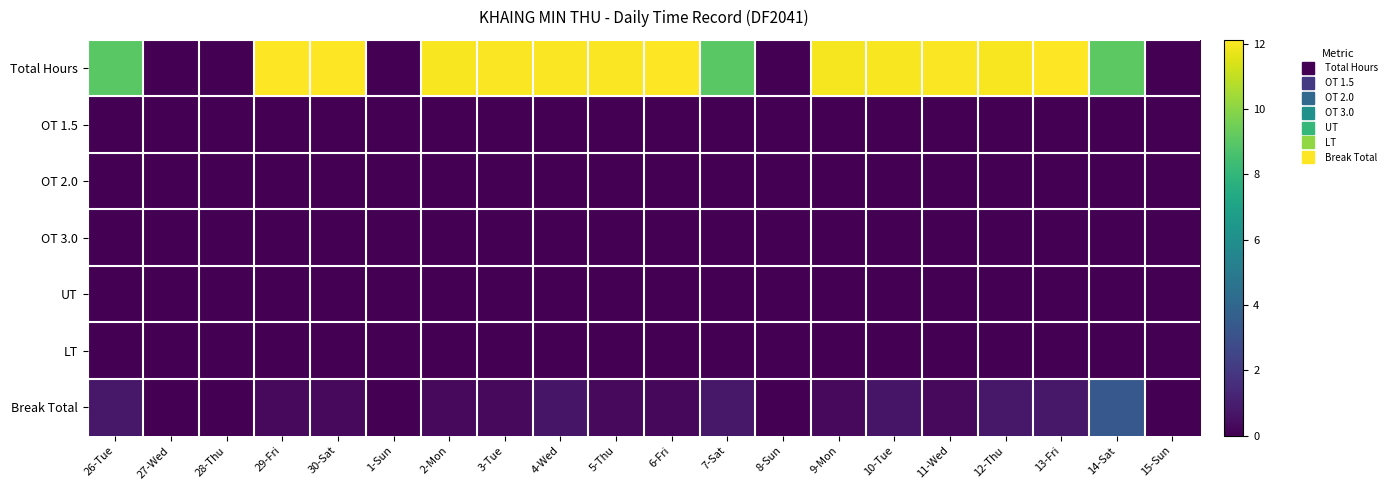

Reading right to left, what are all the values shown in this chart?

Total Hours: 15-Sun=0.0	14-Sat=9.1	13-Fri=12.1	12-Thu=12.0	11-Wed=12.0	10-Tue=12.0	9-Mon=12.0	8-Sun=0.0	7-Sat=9.0	6-Fri=12.1	5-Thu=12.1	4-Wed=12.0	3-Tue=12.1	2-Mon=12.0	1-Sun=0.0	30-Sat=12.1	29-Fri=12.1	28-Thu=0.0	27-Wed=0.0	26-Tue=9.0
OT 1.5: 15-Sun=0.0	14-Sat=0.0	13-Fri=0.0	12-Thu=0.0	11-Wed=0.0	10-Tue=0.0	9-Mon=0.0	8-Sun=0.0	7-Sat=0.0	6-Fri=0.0	5-Thu=0.0	4-Wed=0.0	3-Tue=0.0	2-Mon=0.0	1-Sun=0.0	30-Sat=0.0	29-Fri=0.0	28-Thu=0.0	27-Wed=0.0	26-Tue=0.0
OT 2.0: 15-Sun=0.0	14-Sat=0.0	13-Fri=0.0	12-Thu=0.0	11-Wed=0.0	10-Tue=0.0	9-Mon=0.0	8-Sun=0.0	7-Sat=0.0	6-Fri=0.0	5-Thu=0.0	4-Wed=0.0	3-Tue=0.0	2-Mon=0.0	1-Sun=0.0	30-Sat=0.0	29-Fri=0.0	28-Thu=0.0	27-Wed=0.0	26-Tue=0.0
OT 3.0: 15-Sun=0.0	14-Sat=0.0	13-Fri=0.0	12-Thu=0.0	11-Wed=0.0	10-Tue=0.0	9-Mon=0.0	8-Sun=0.0	7-Sat=0.0	6-Fri=0.0	5-Thu=0.0	4-Wed=0.0	3-Tue=0.0	2-Mon=0.0	1-Sun=0.0	30-Sat=0.0	29-Fri=0.0	28-Thu=0.0	27-Wed=0.0	26-Tue=0.0
UT: 15-Sun=0.0	14-Sat=0.0	13-Fri=0.0	12-Thu=0.0	11-Wed=0.0	10-Tue=0.0	9-Mon=0.0	8-Sun=0.0	7-Sat=0.0	6-Fri=0.0	5-Thu=0.0	4-Wed=0.0	3-Tue=0.0	2-Mon=0.0	1-Sun=0.0	30-Sat=0.0	29-Fri=0.0	28-Thu=0.0	27-Wed=0.0	26-Tue=0.0
LT: 15-Sun=0.0	14-Sat=0.0	13-Fri=0.0	12-Thu=0.0	11-Wed=0.0	10-Tue=0.0	9-Mon=0.0	8-Sun=0.0	7-Sat=0.0	6-Fri=0.0	5-Thu=0.0	4-Wed=0.0	3-Tue=0.0	2-Mon=0.0	1-Sun=0.0	30-Sat=0.0	29-Fri=0.0	28-Thu=0.0	27-Wed=0.0	26-Tue=0.0
Break Total: 15-Sun=0.0	14-Sat=3.3	13-Fri=0.8	12-Thu=0.8	11-Wed=0.3	10-Tue=0.7	9-Mon=0.3	8-Sun=0.0	7-Sat=0.8	6-Fri=0.3	5-Thu=0.3	4-Wed=0.7	3-Tue=0.3	2-Mon=0.3	1-Sun=0.0	30-Sat=0.3	29-Fri=0.3	28-Thu=0.0	27-Wed=0.0	26-Tue=0.8